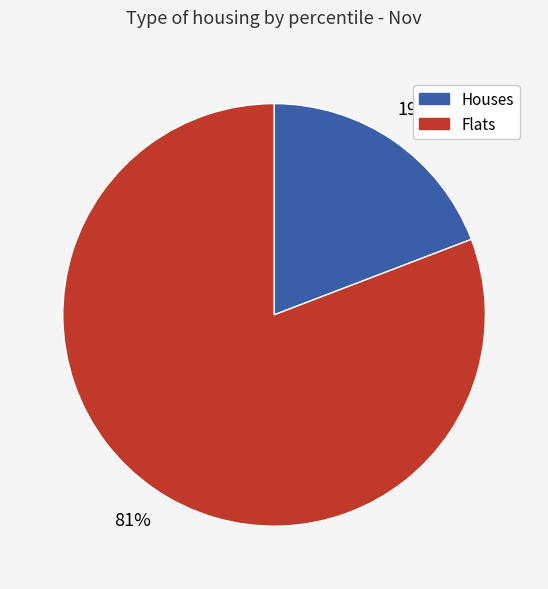

To the nearest percent, what is the average slice percentage?

50%